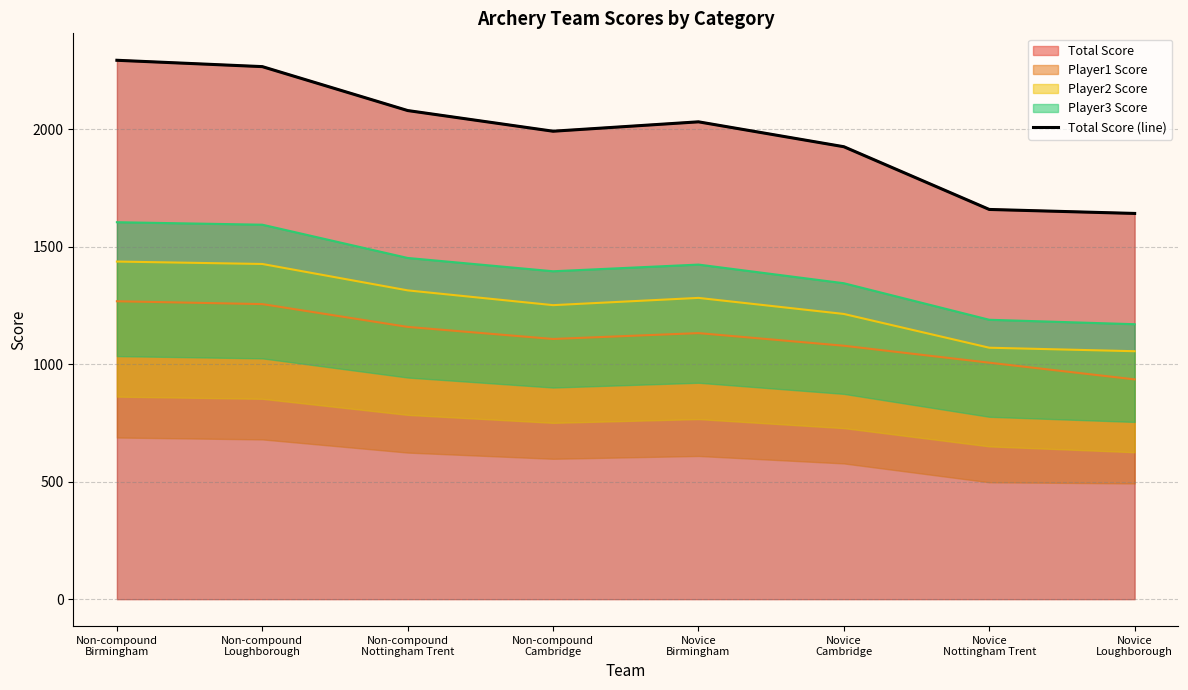

What is the label of the 3rd point from the right?

Novice
Cambridge